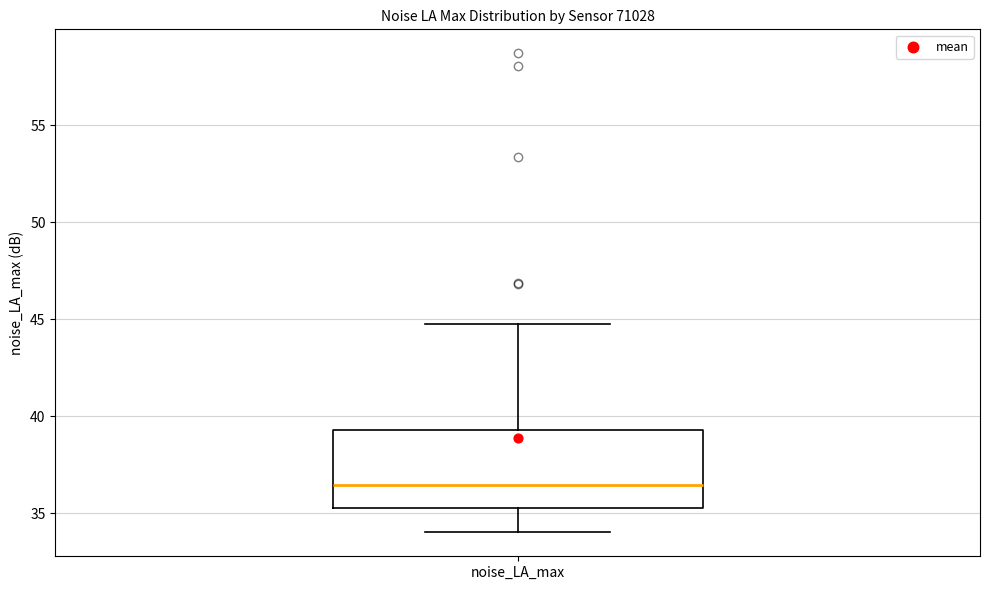

Transcribe this box plot: give where the median line is, the range the box spans, and where the two whiskers end, as read against the y-axis. The values are not printed on the chart, so give them approximately, as read against the axis.

median 36.5, box 35.5 to 39.5, whiskers 34.0 to 44.5